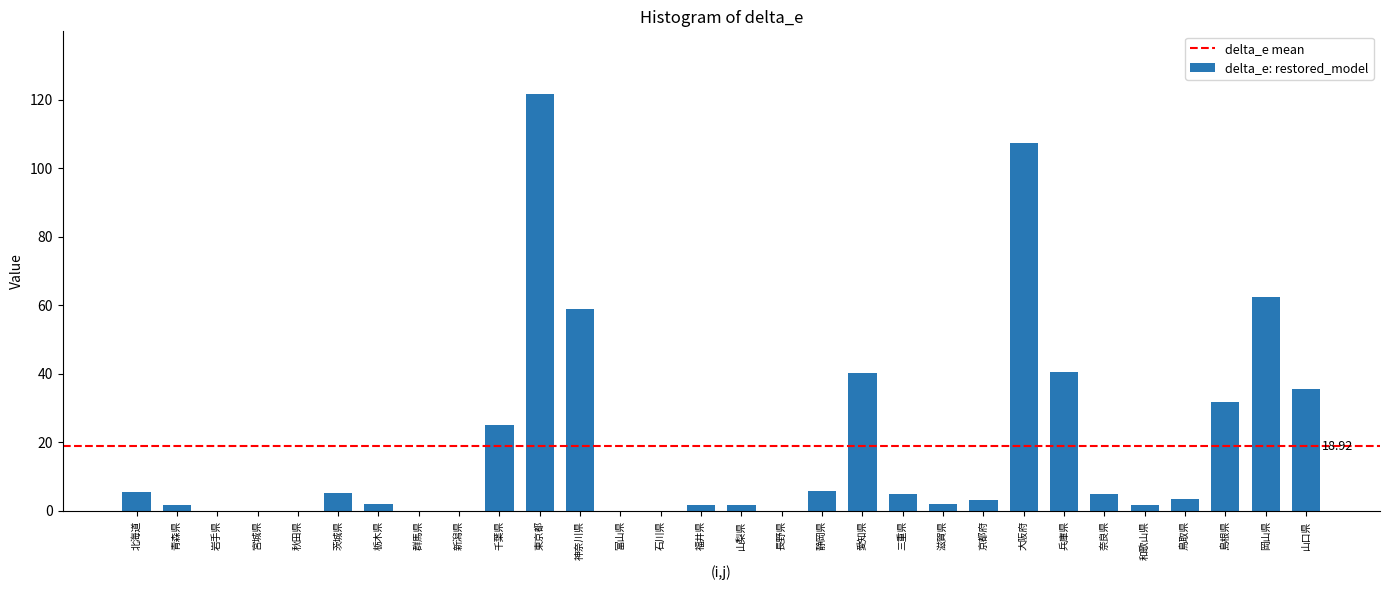

What is the sum of all values?

567.6